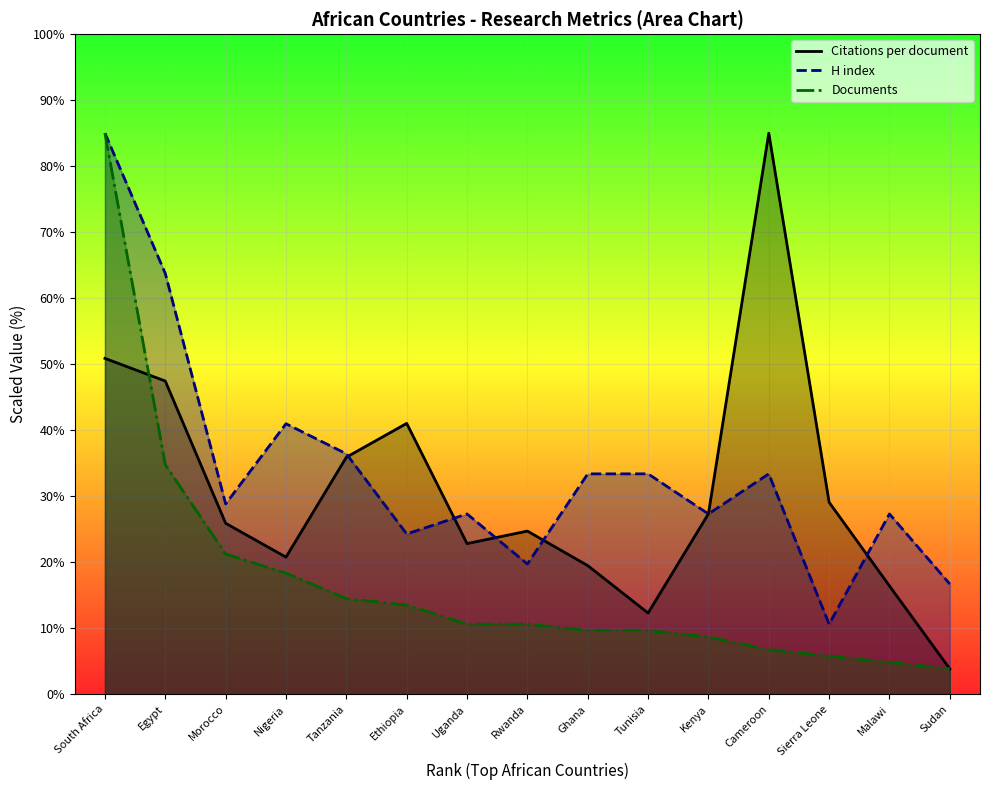

Rank the series by their average value, from lowest to highest.

Documents, Citations per document, H index